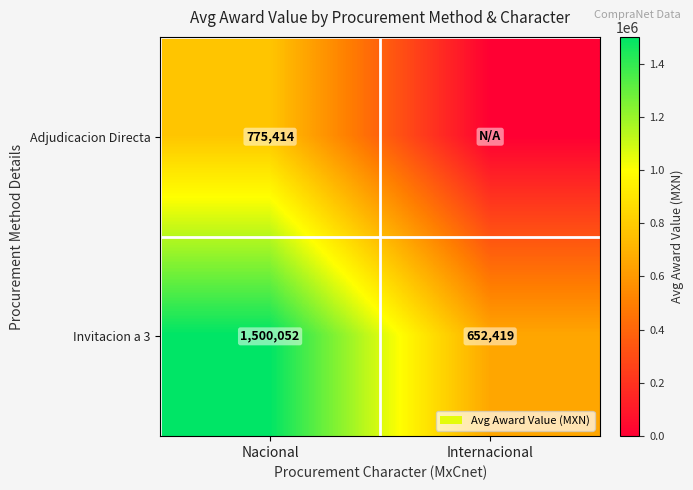

How many data points in Invitacion a 3 are less than 1500052?

1